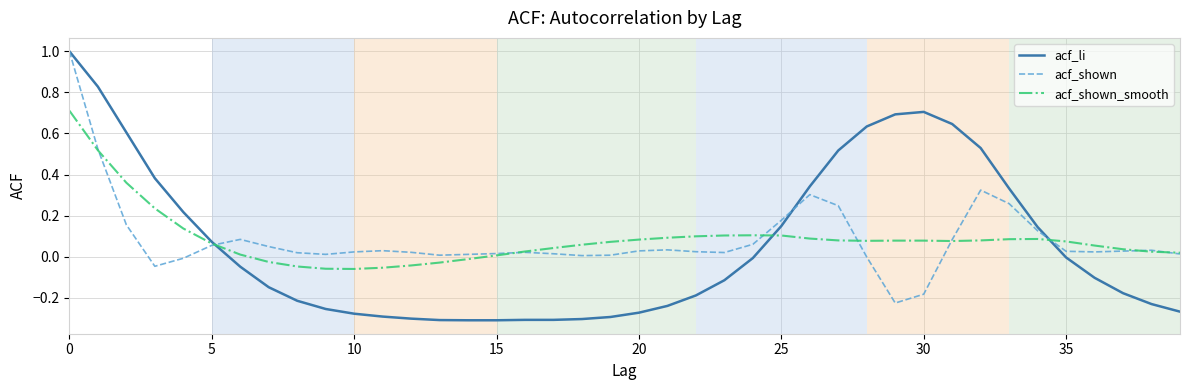

How many intersections are there between acf_li and acf_shown_smooth?

3